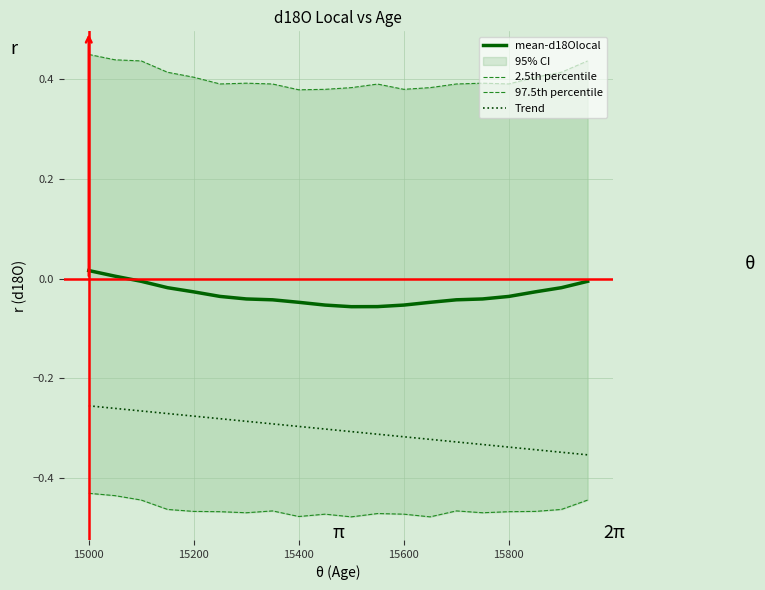

True or false: Trend and mean-d18Olocal intersect in this chart.

False